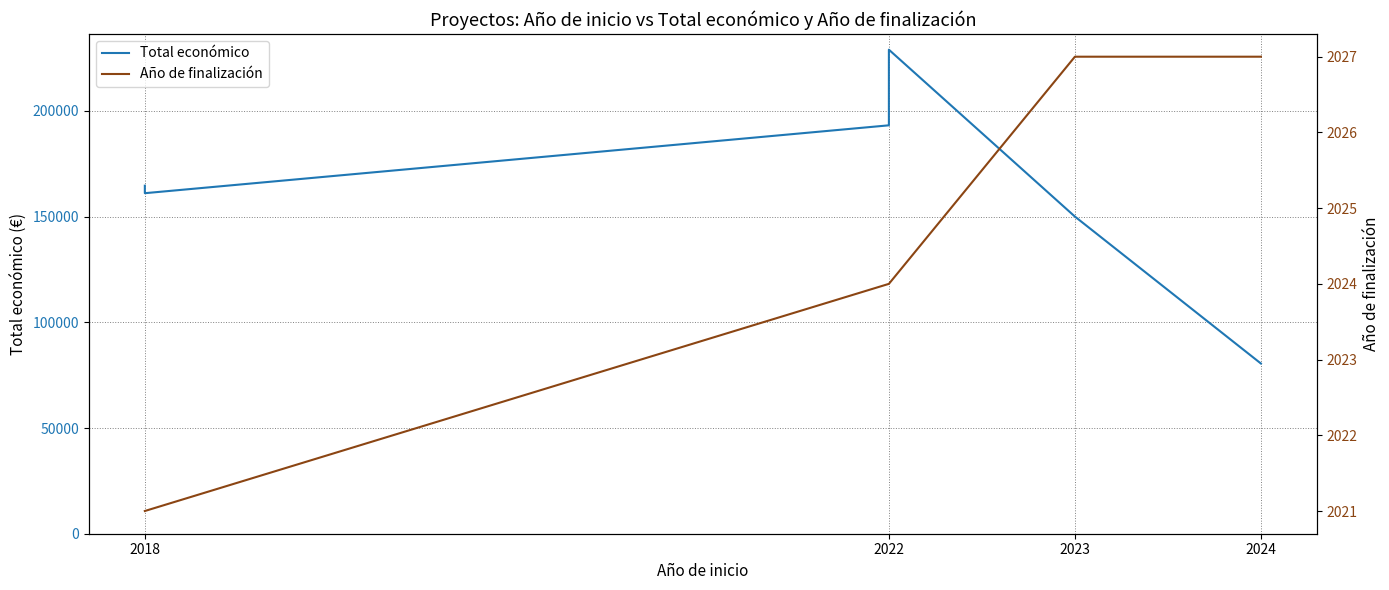

True or false: Año de finalización has more than 0 interior local peaks.

False